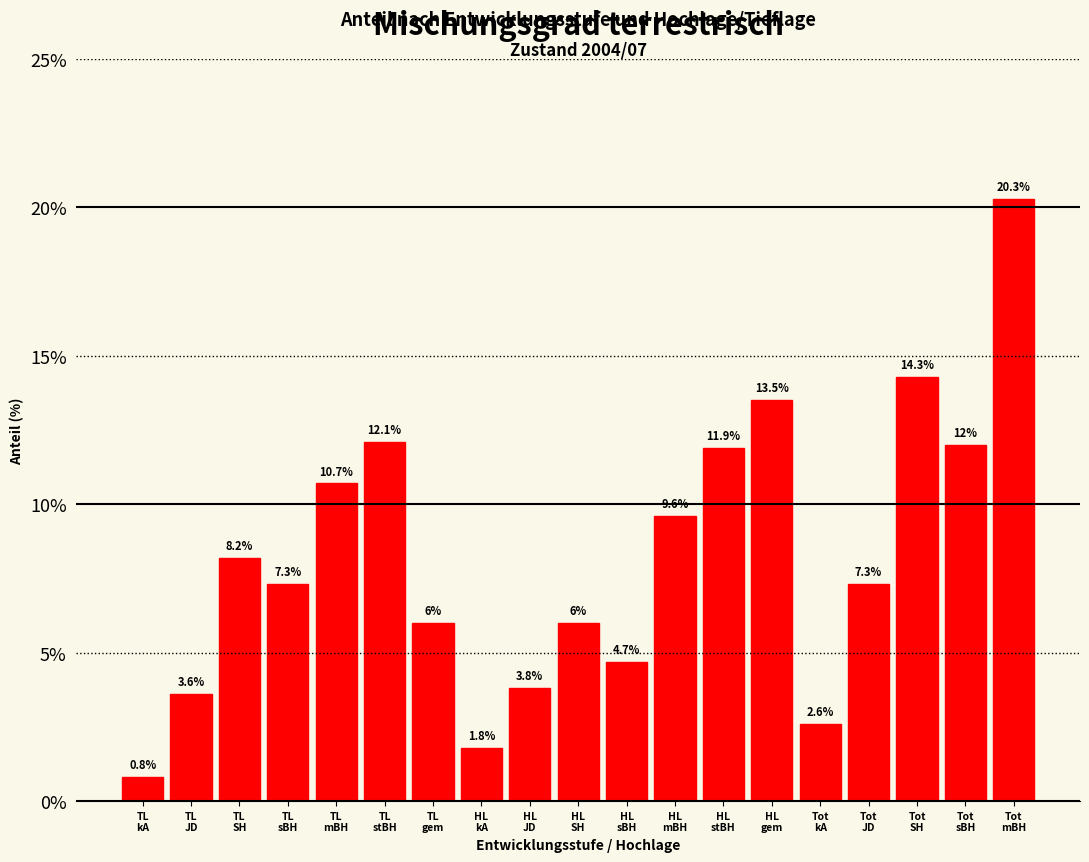

Reading right to left, extract all data points from this chart.

20.3	12.0	14.3	7.3	2.6	13.5	11.9	9.6	4.7	6.0	3.8	1.8	6.0	12.1	10.7	7.3	8.2	3.6	0.8